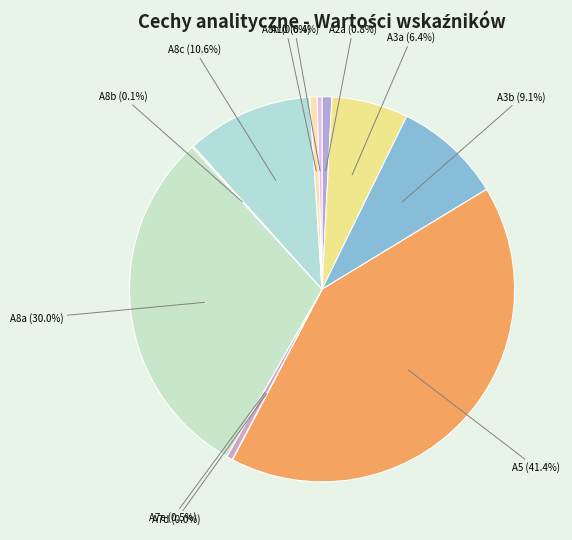

To the nearest percent, what is the difference between the largest and smallest slice percentages?

41%